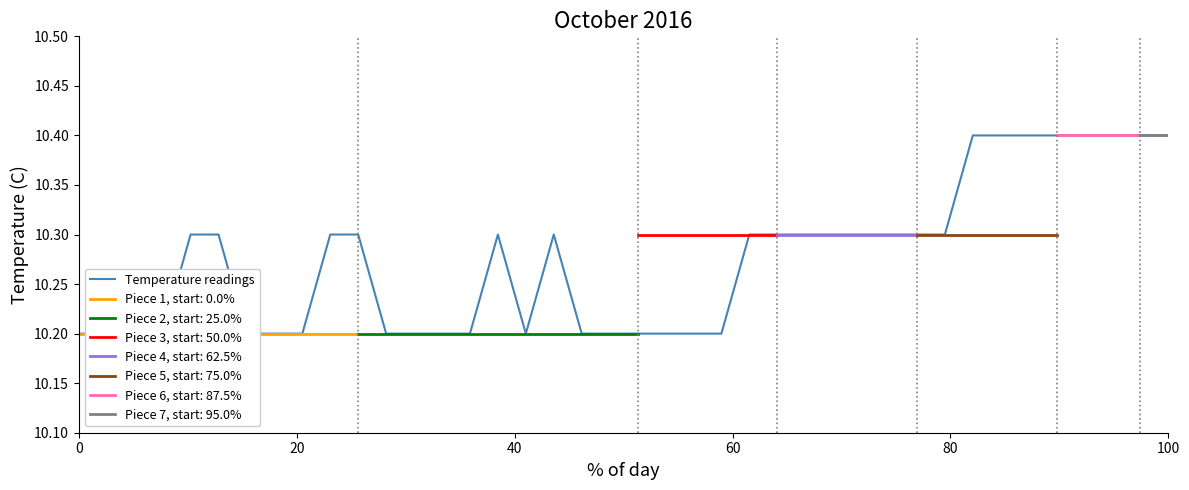

The chart shows a value of 16.2 at 100. True or false?

False